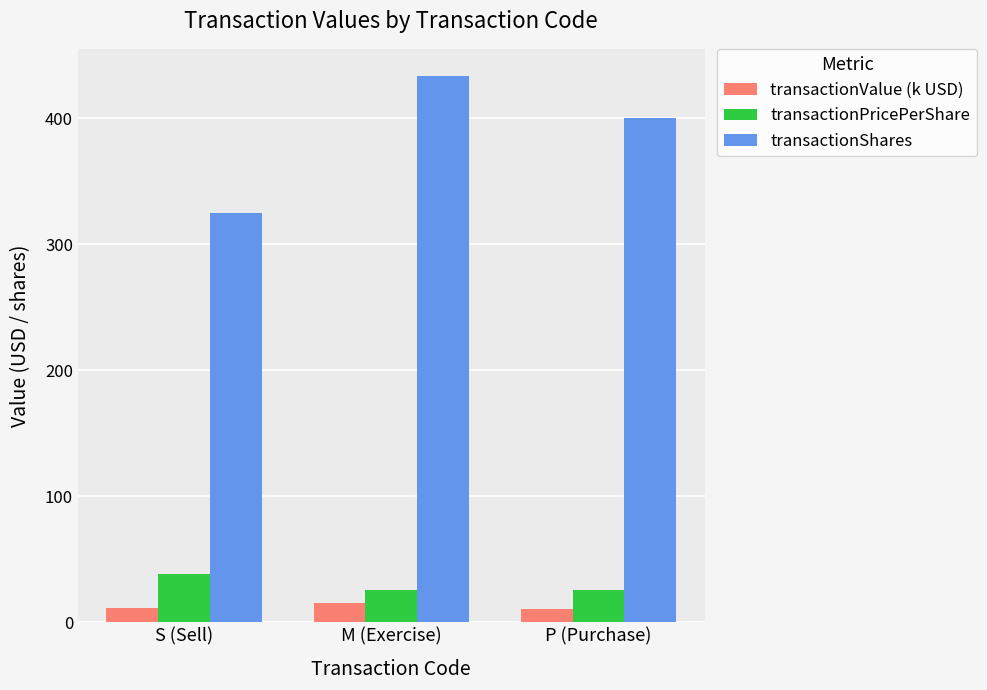

How many data points does each series have?

3